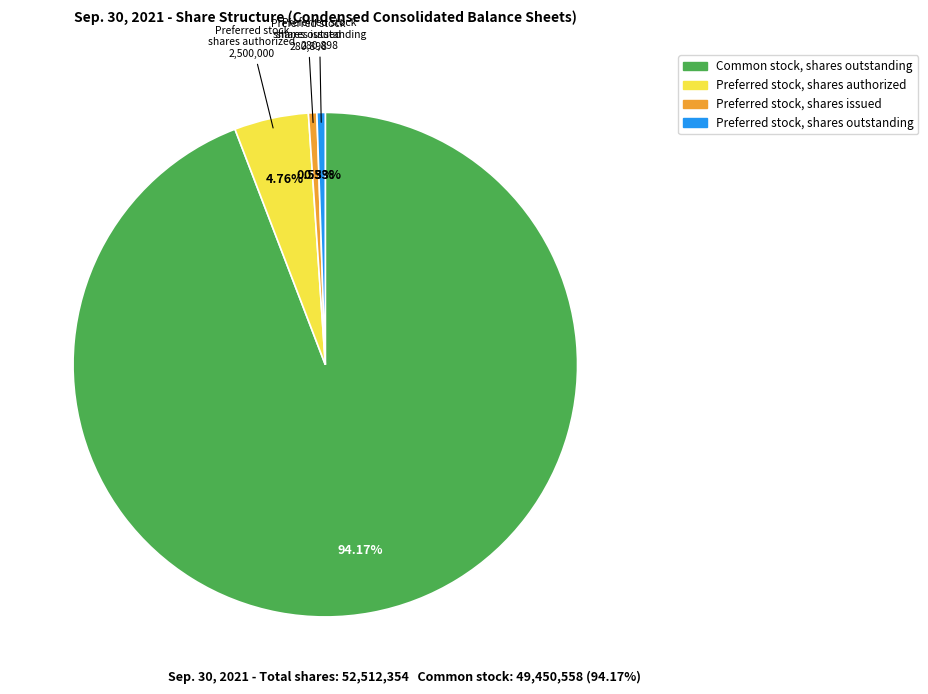

To the nearest percent, what is the combined percentage of Preferred stock, shares authorized and Common stock, shares outstanding?

99%